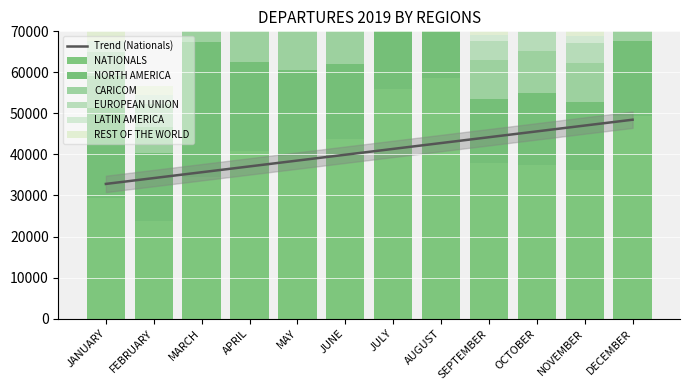

Rank the series at APRIL from lowest to highest value.

LATIN AMERICA, REST OF THE WORLD, EUROPEAN UNION, CARICOM, NORTH AMERICA, NATIONALS